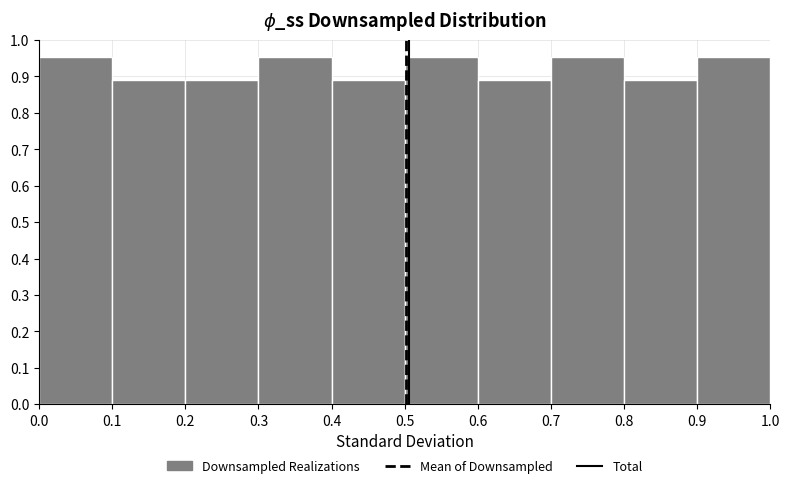

How tall is the bar that spans 0.1 to 0.2 on the x-axis? The values are not printed on the chart, so give them approximately, as read against the axis.

0.89